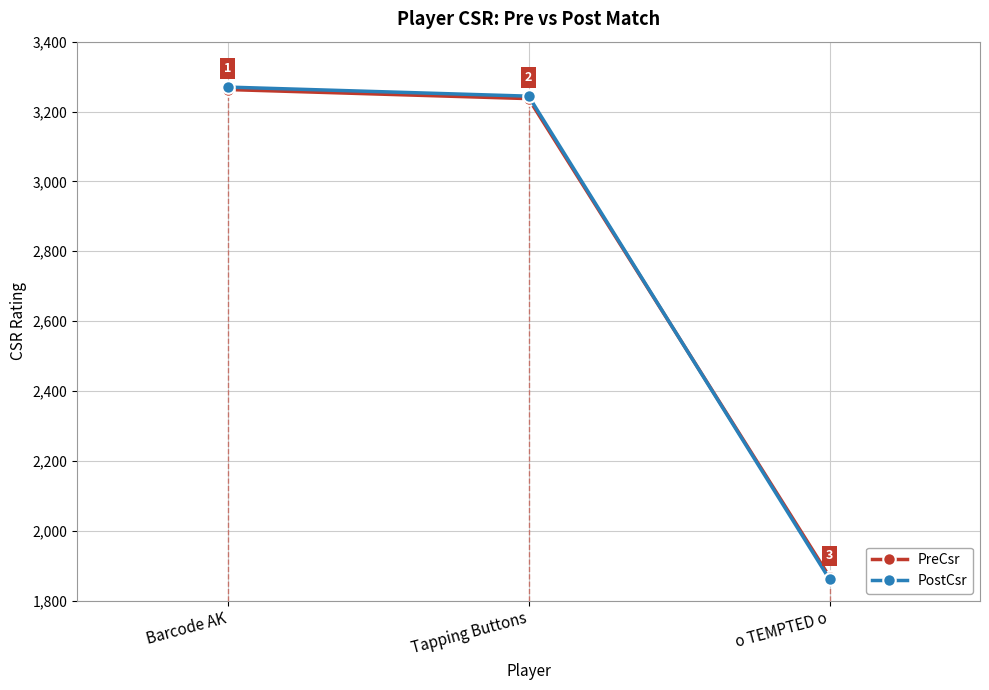

Is this an area chart (filled region under the line)?

No